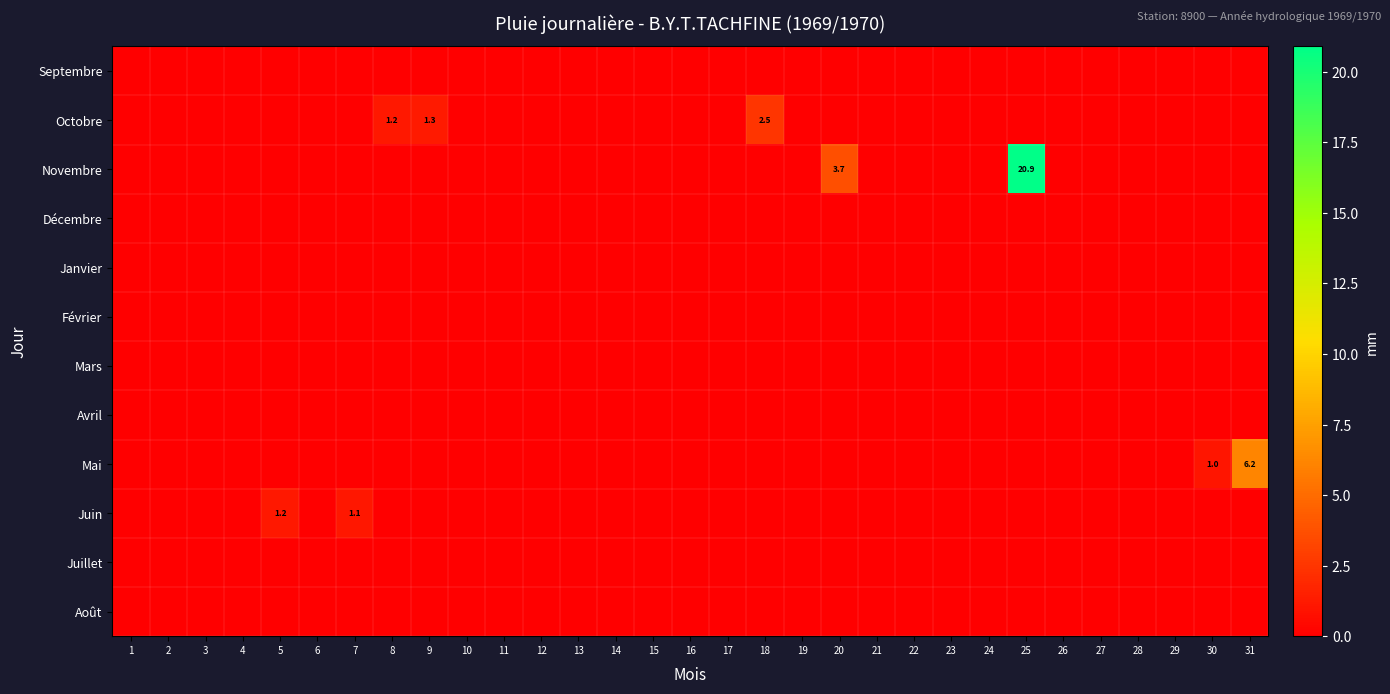

Is the value of Mai at 5 greater than the value of Avril at 17?

No